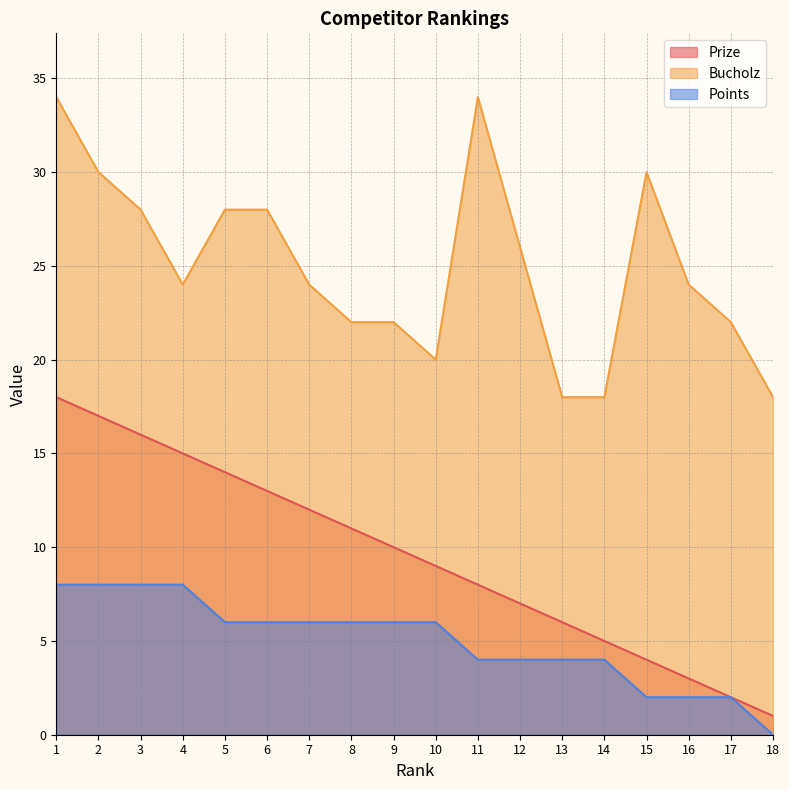

How many lines are shown in the chart?

3